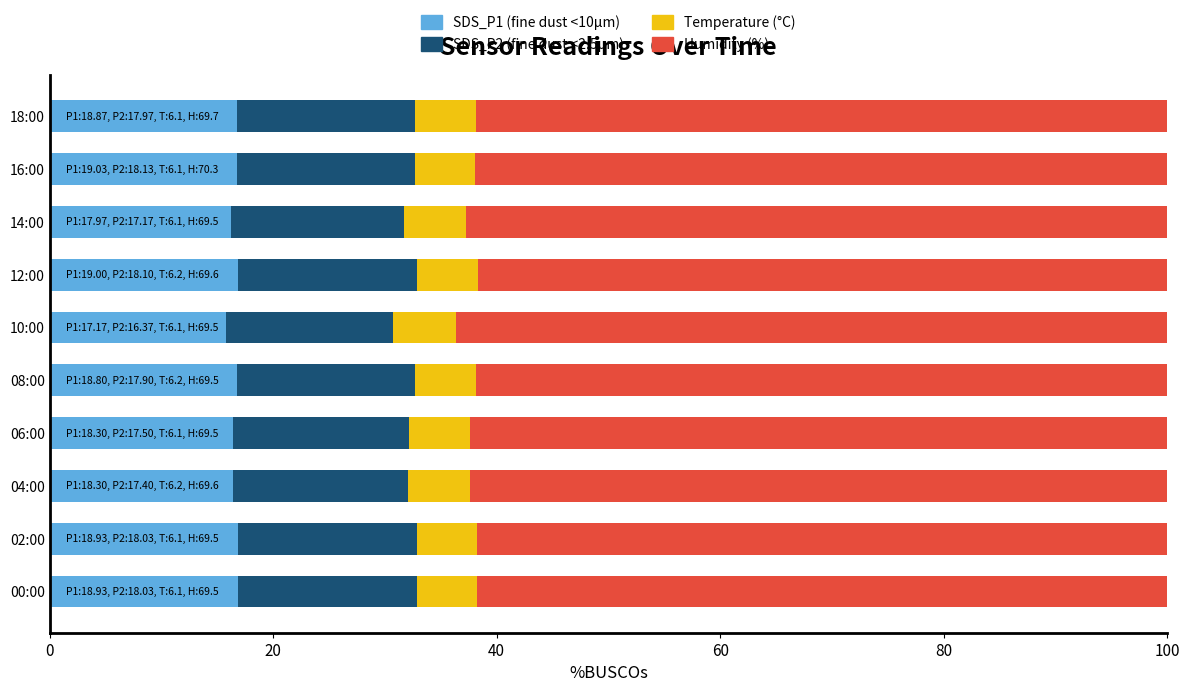

What is the total value across all series at 02:00?

100.0